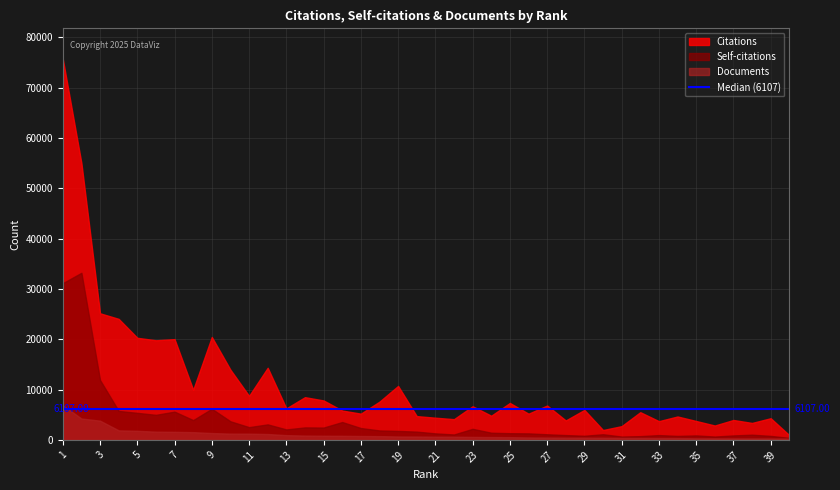

Which series has the largest total across all categories?

Citations